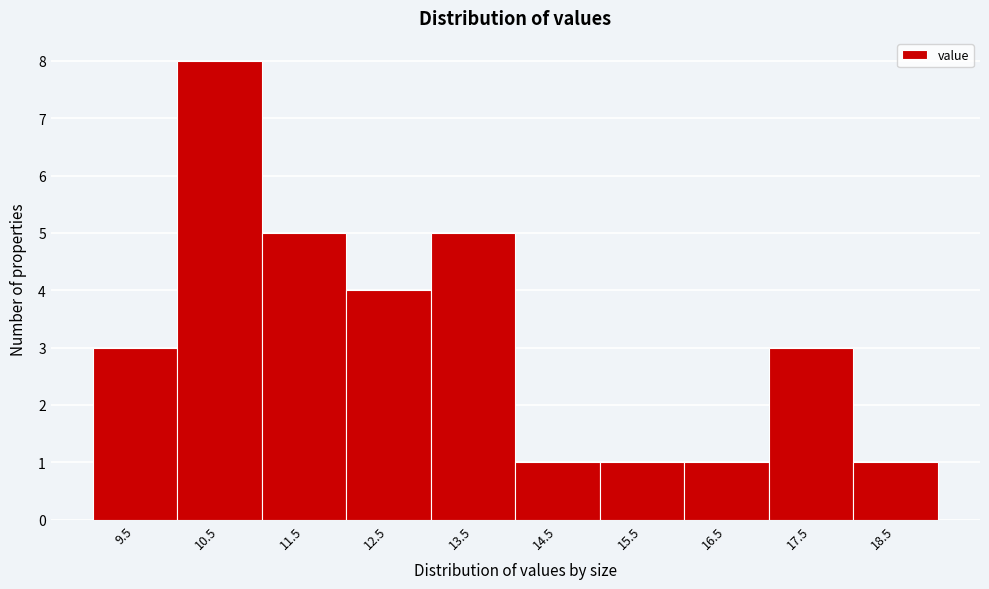

Reading right to left, list all the values displayed in this chart.

18.5=1	17.5=3	16.5=1	15.5=1	14.5=1	13.5=5	12.5=4	11.5=5	10.5=8	9.5=3